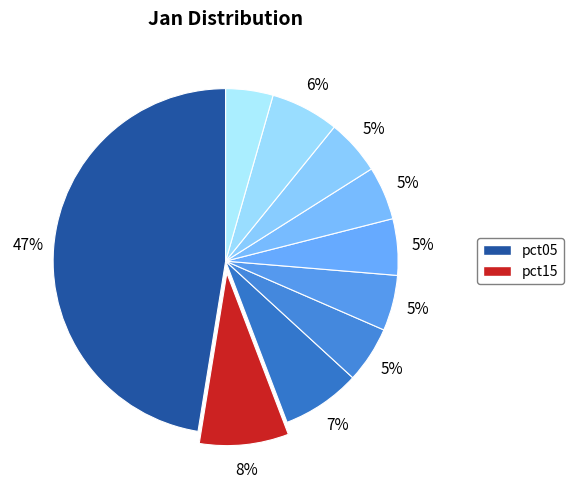

What is the largest slice in the pie chart?

pct05